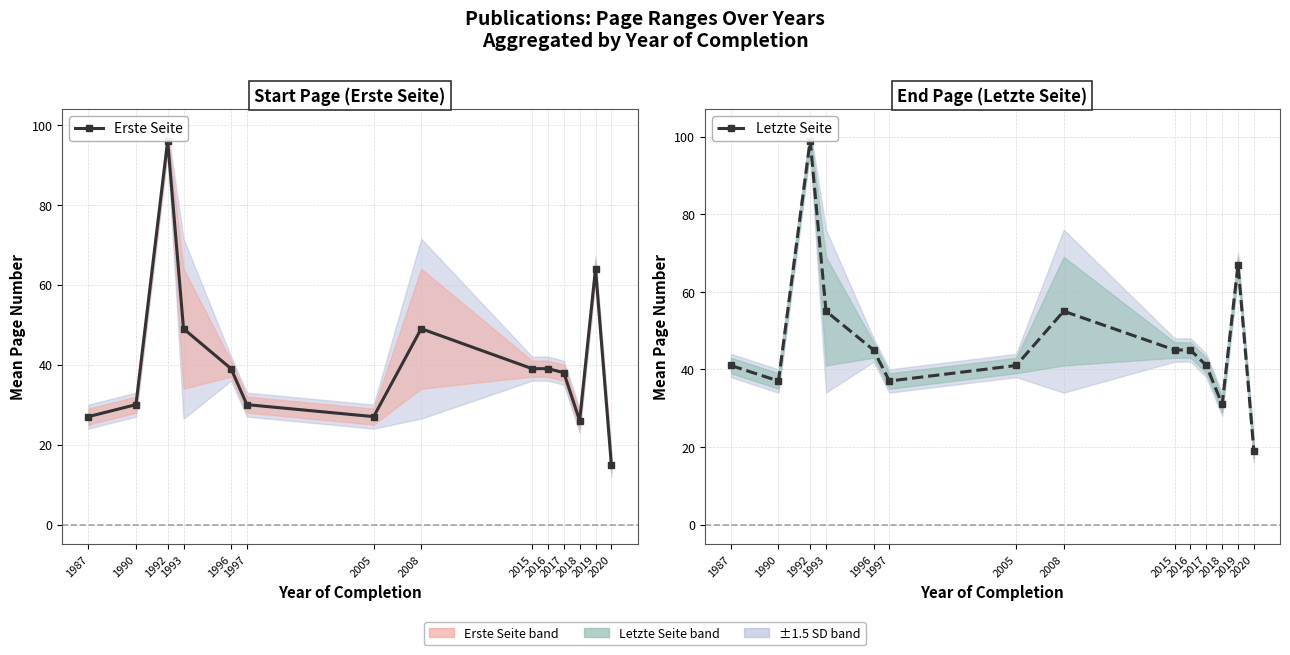

What are all the series names shown in the legend?

Erste Seite, Letzte Seite